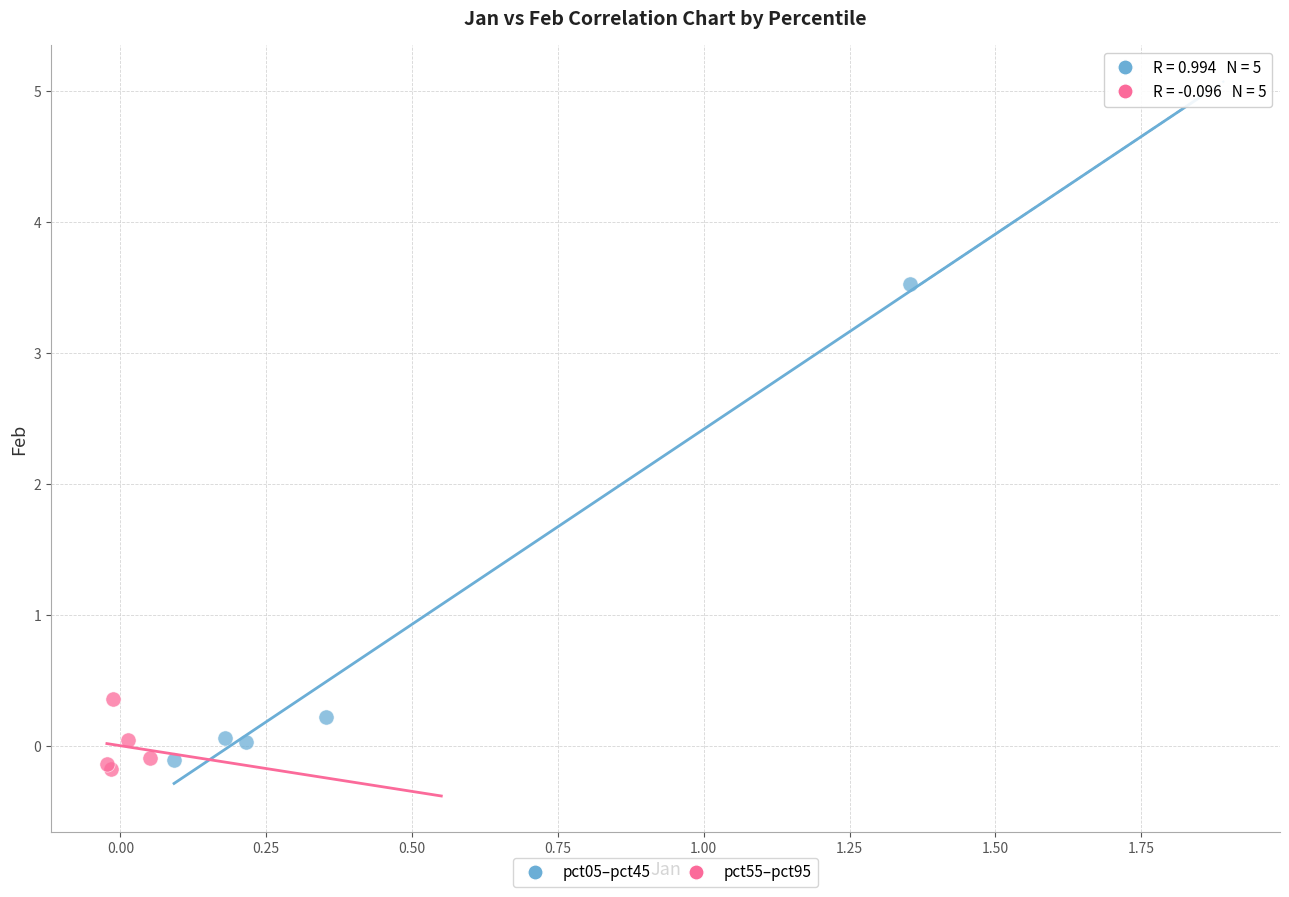

Which series contains the highest Y value?

pct05–pct45